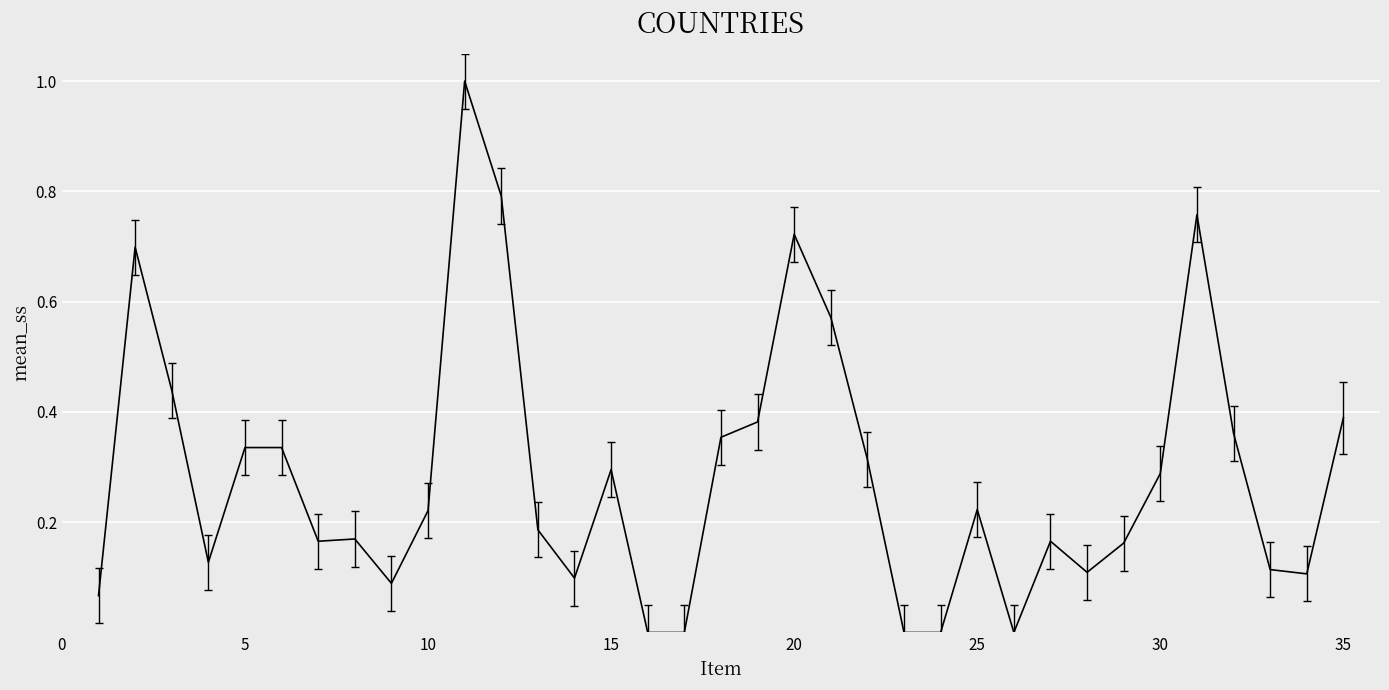

What is the difference between the maximum and minimum values?

1.0